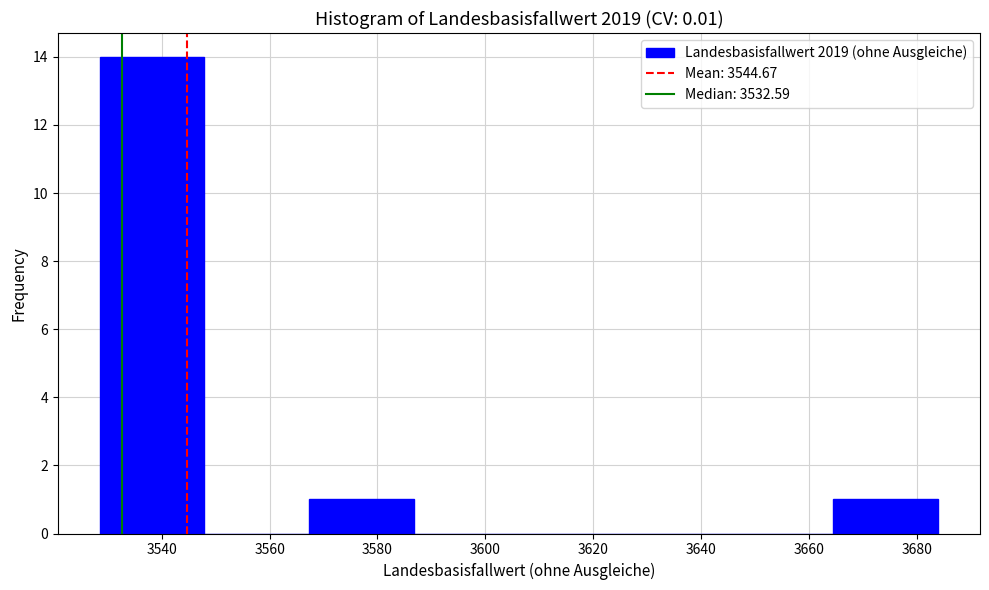

Reading left to right, list every bar in this chart as the range it spans on the x-axis followed by its height. Neither the bar edges nor the heights are printed on the chart, so give them approximately, as read against the axes.

3528 to 3548: 14
3548 to 3568: 0
3568 to 3586: 1
3586 to 3606: 0
3606 to 3626: 0
3626 to 3646: 0
3646 to 3664: 0
3664 to 3684: 1